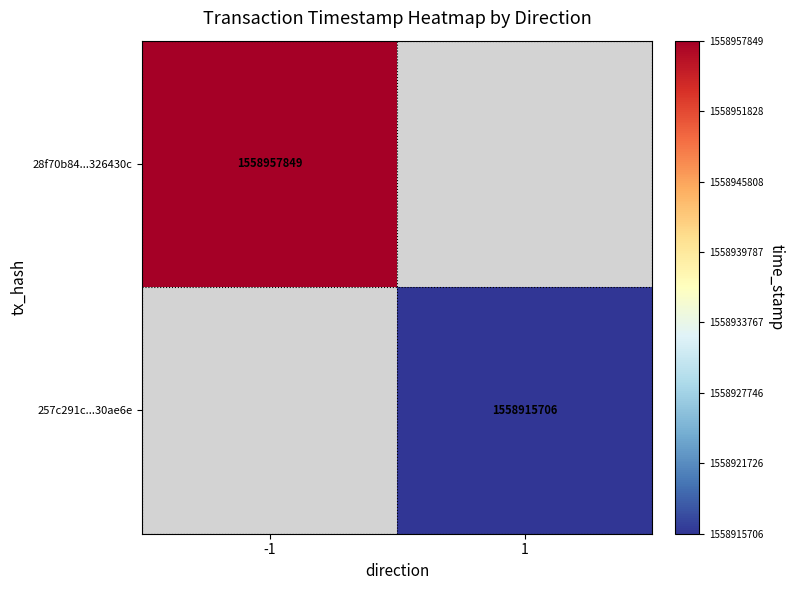

The value of 257c291c...30ae6e at 1 is 1558915706. True or false?

True